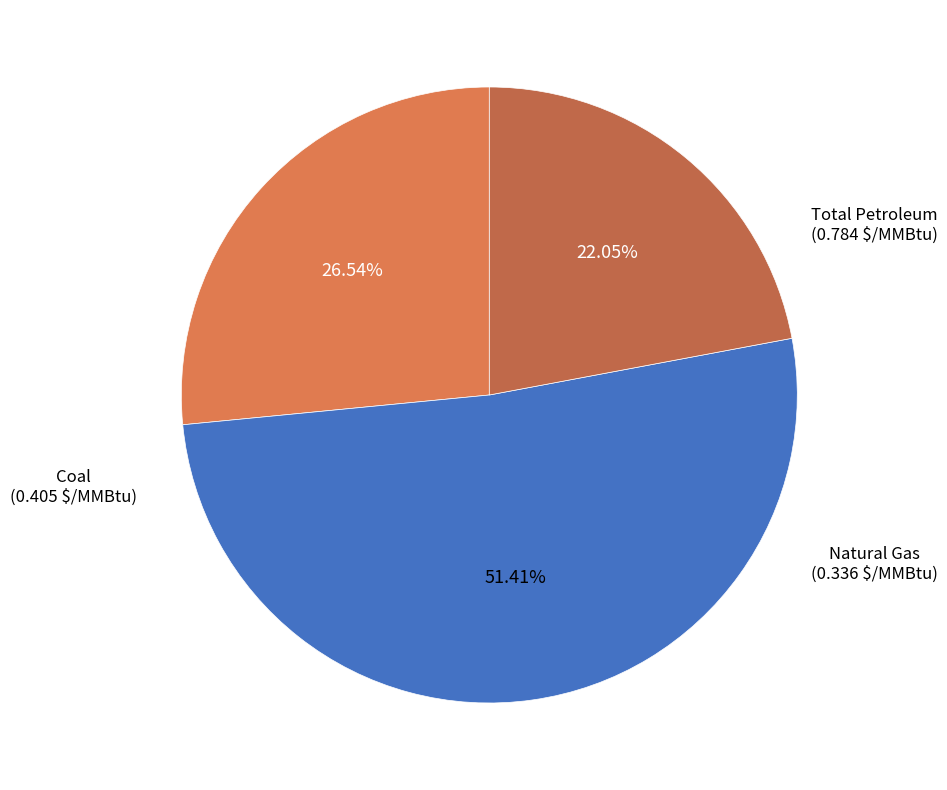

Do Total Petroleum and Coal together represent more than half of the pie?

Yes